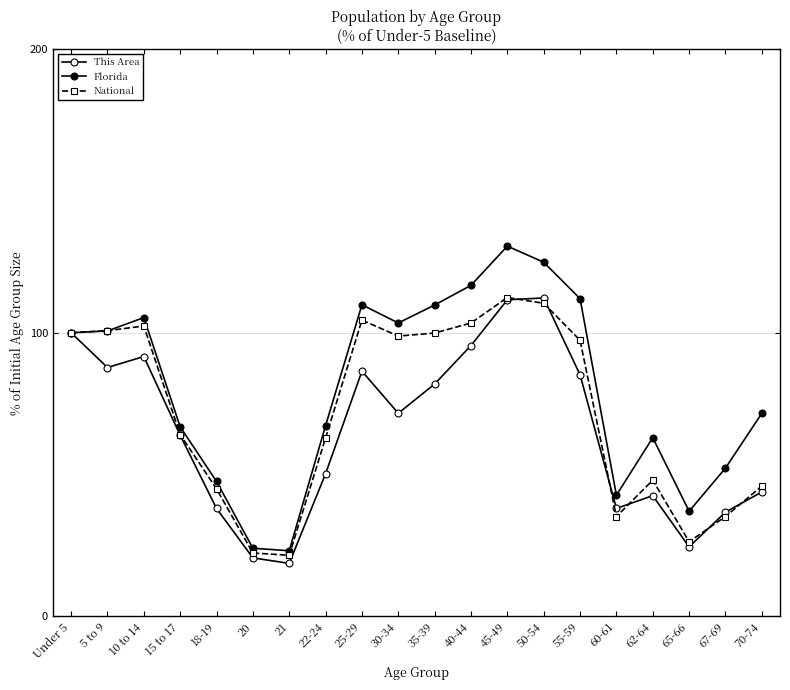

The value of This Area at 18-19 is 59.2. True or false?

False